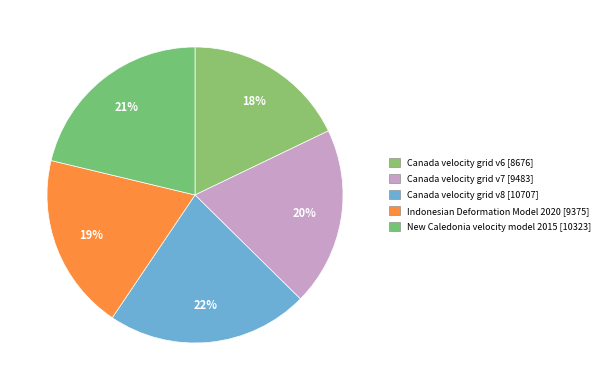

Rank the categories by value from highest to lowest.

Canada velocity grid v8, New Caledonia velocity model 2015, Canada velocity grid v7, Indonesian Deformation Model 2020, Canada velocity grid v6